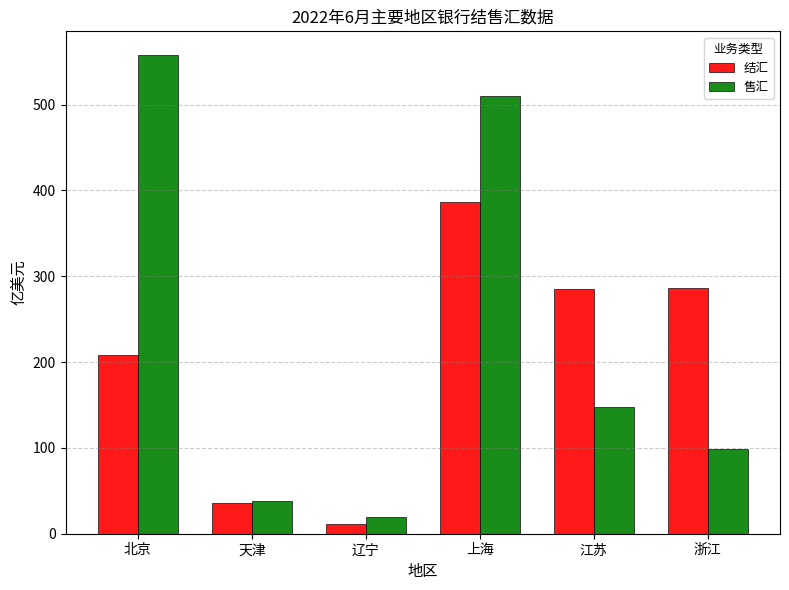

What is the difference between the highest and lowest values at 浙江?

187.5